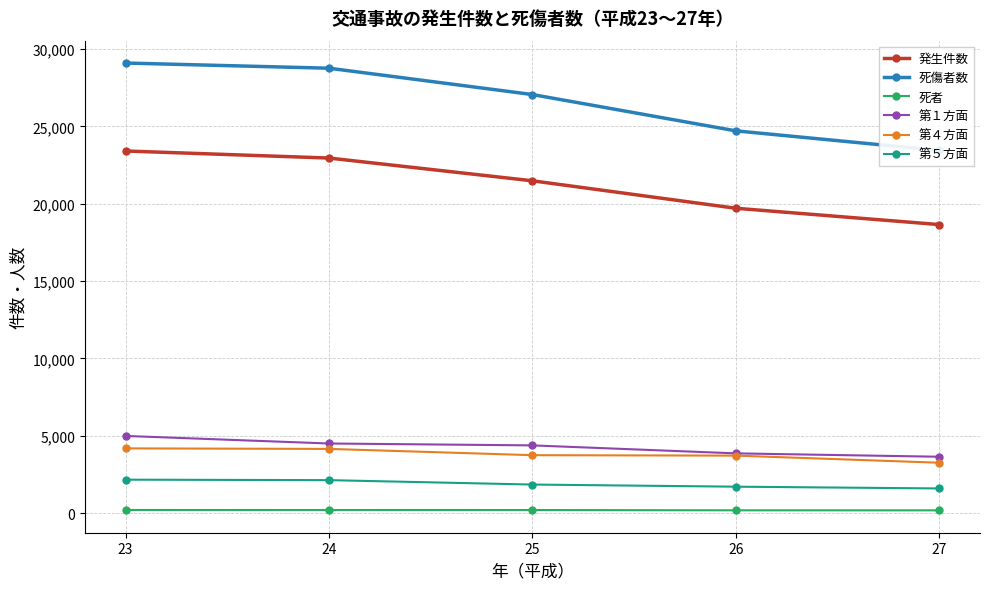

At 24, list the series in order from largest to smallest.

死傷者数, 発生件数, 第１方面, 第４方面, 第５方面, 死者